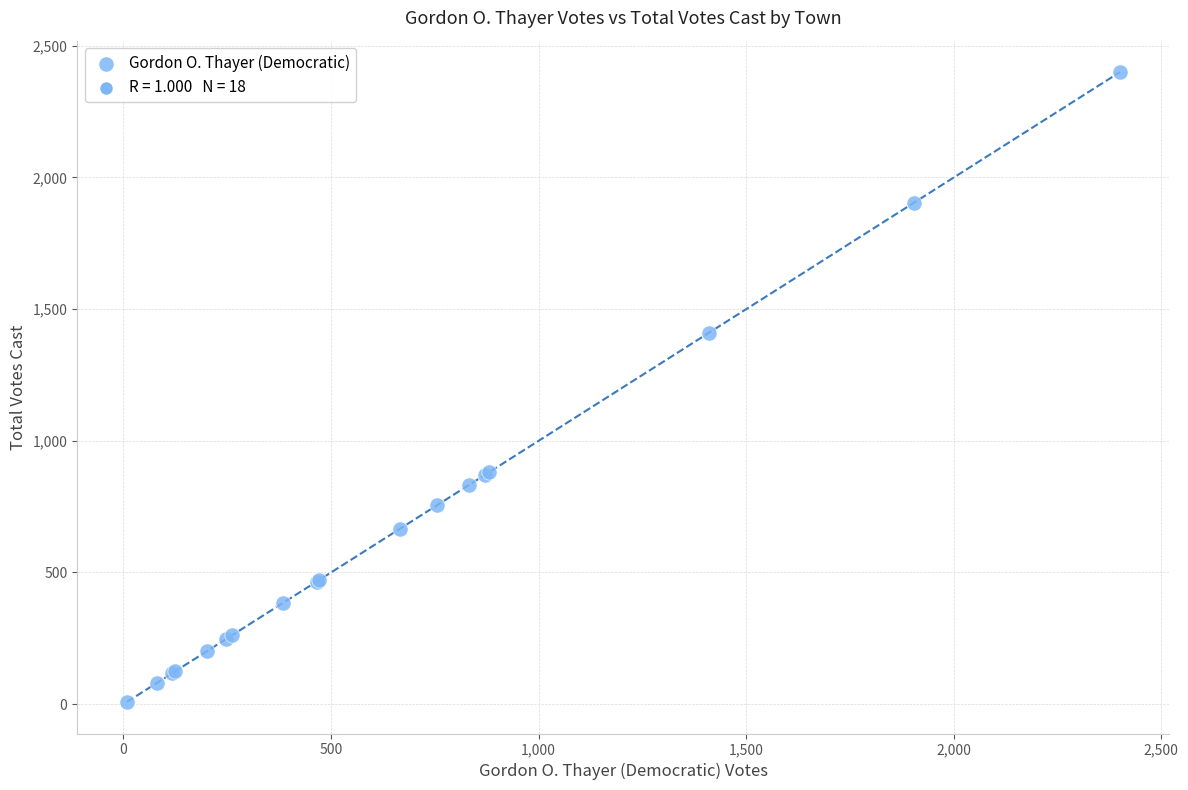

What Y value in the scatter plot is closest to 1204?

1410